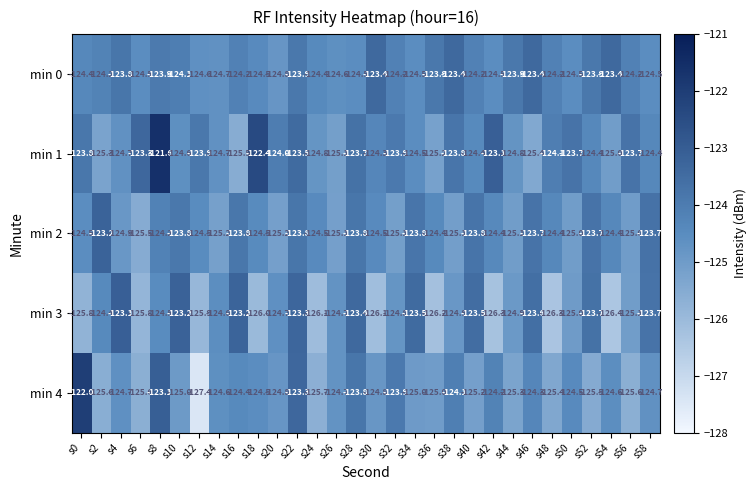

List the series in order of their peak value, lowest first.

min 0, min 2, min 3, min 4, min 1